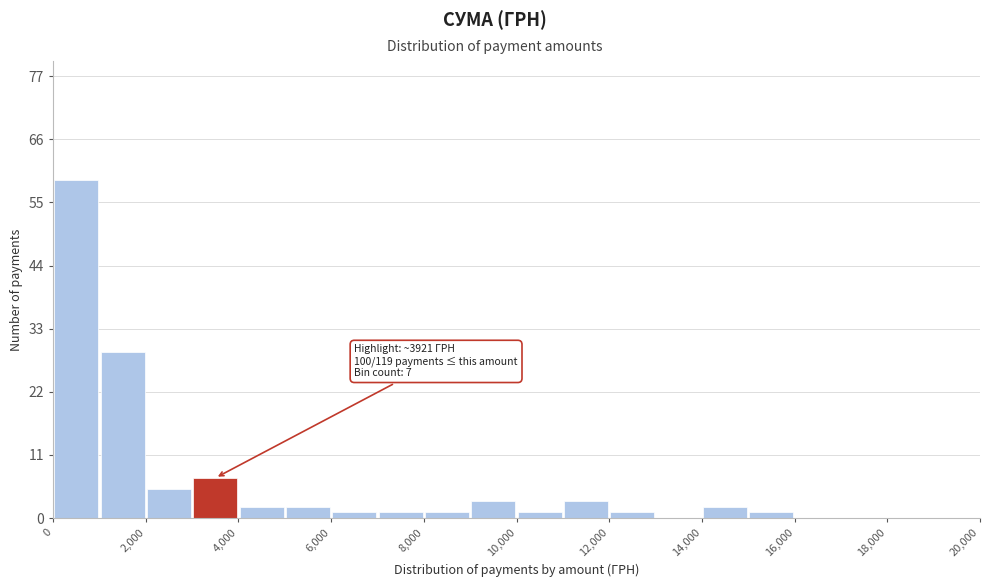

Over which range of the x-axis is the bar tallest?

0 to 1000